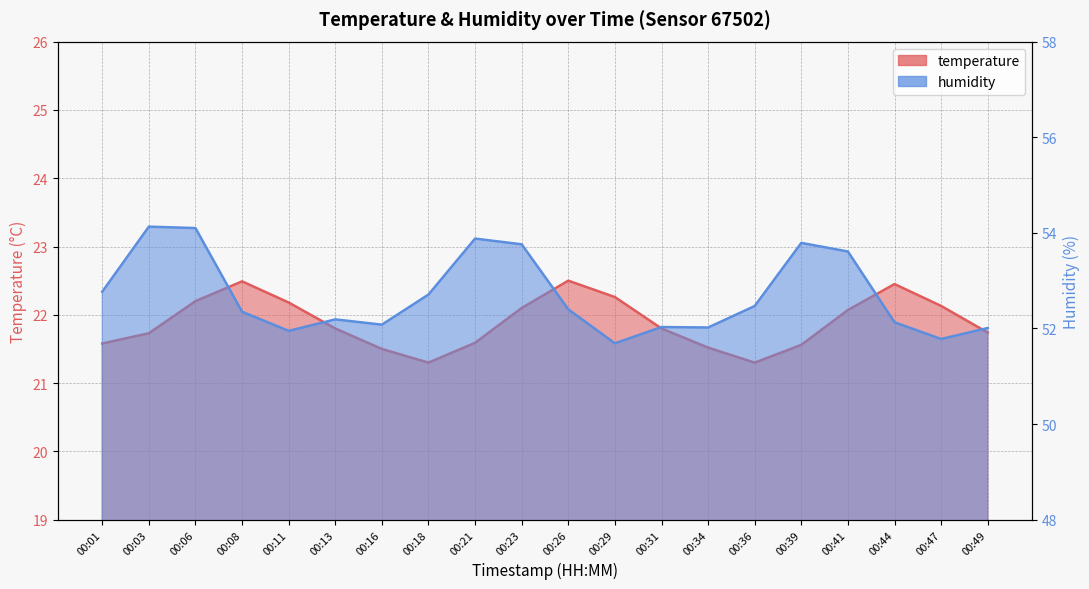

Which series has the widest spread of values?

humidity